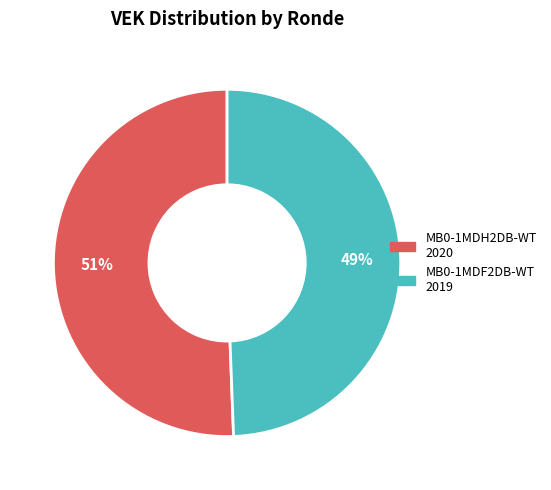

To the nearest percent, what is the average slice percentage?

50%